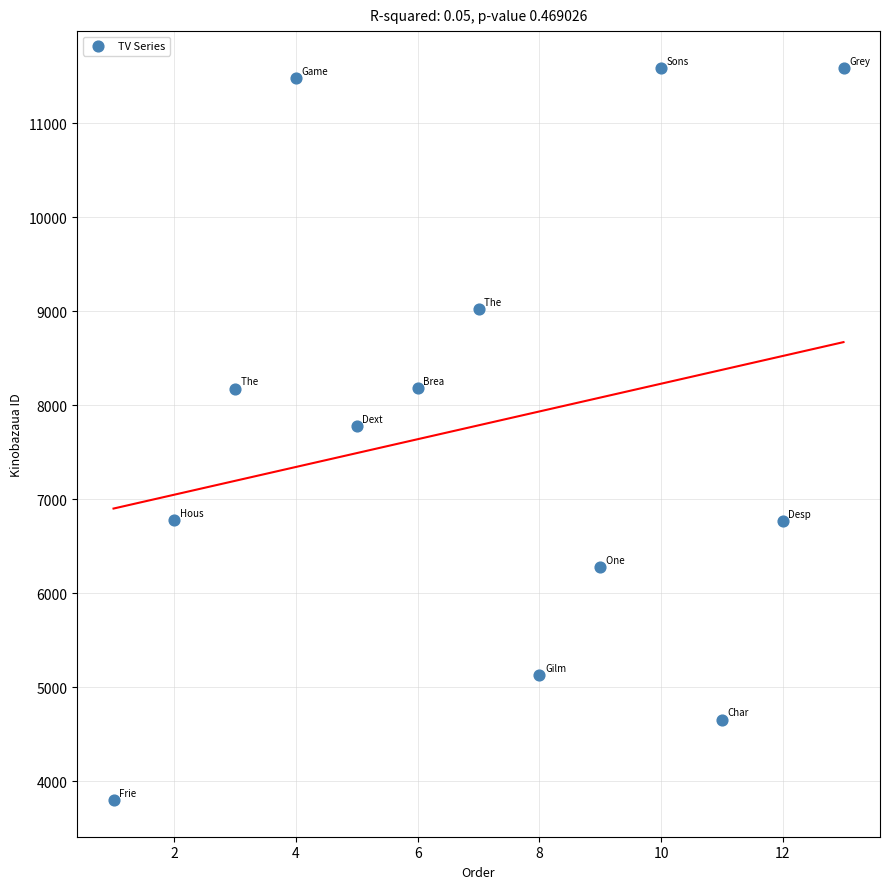

What is the range of Y values (max minus min)?

7789